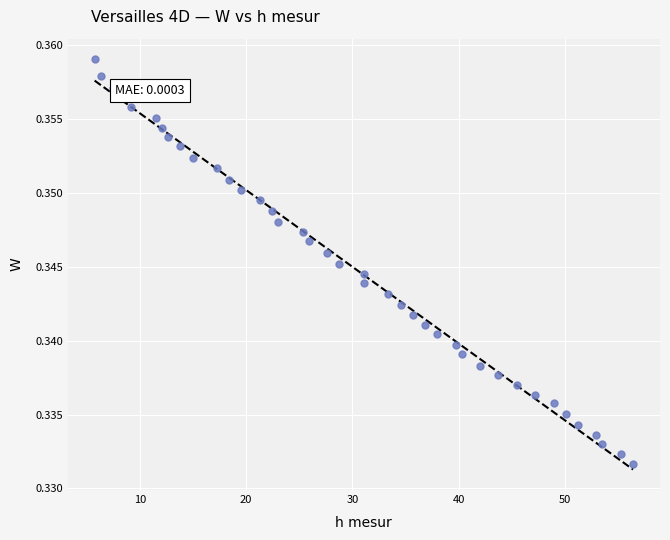

What is the range of X values (max minus min)?

50.6